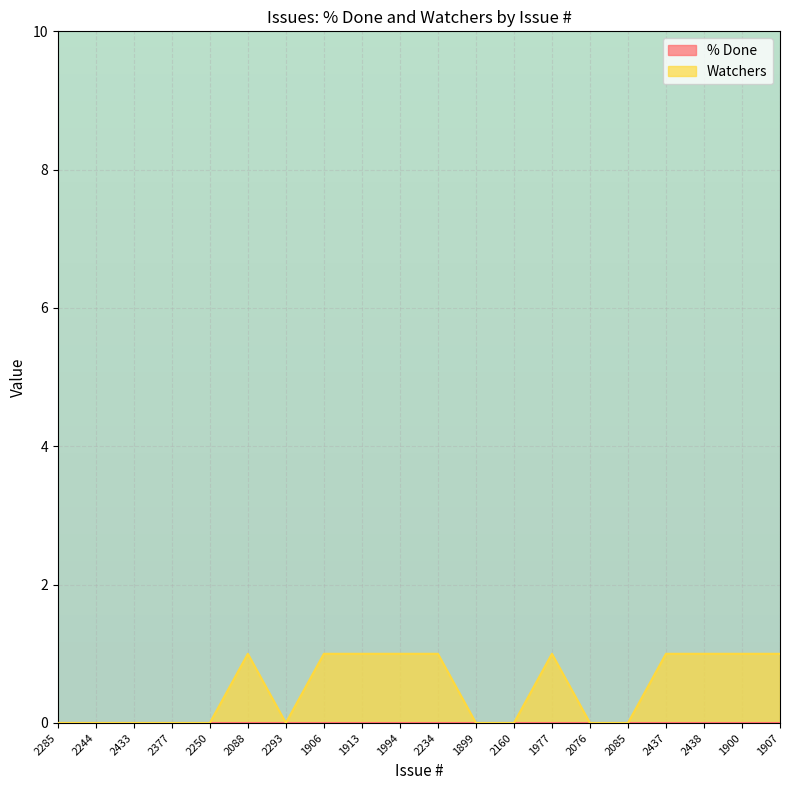

Reading right to left, transcribe all the data shown in this chart.

1907=1	1900=1	2438=1	2437=1	2085=0	2076=0	1977=1	2160=0	1899=0	2234=1	1994=1	1913=1	1906=1	2293=0	2088=1	2250=0	2377=0	2433=0	2244=0	2285=0